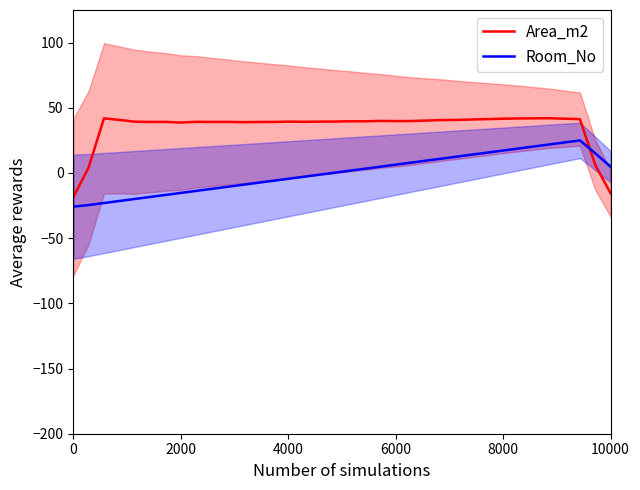

The value of Room_No at 0 is -14.5. True or false?

False